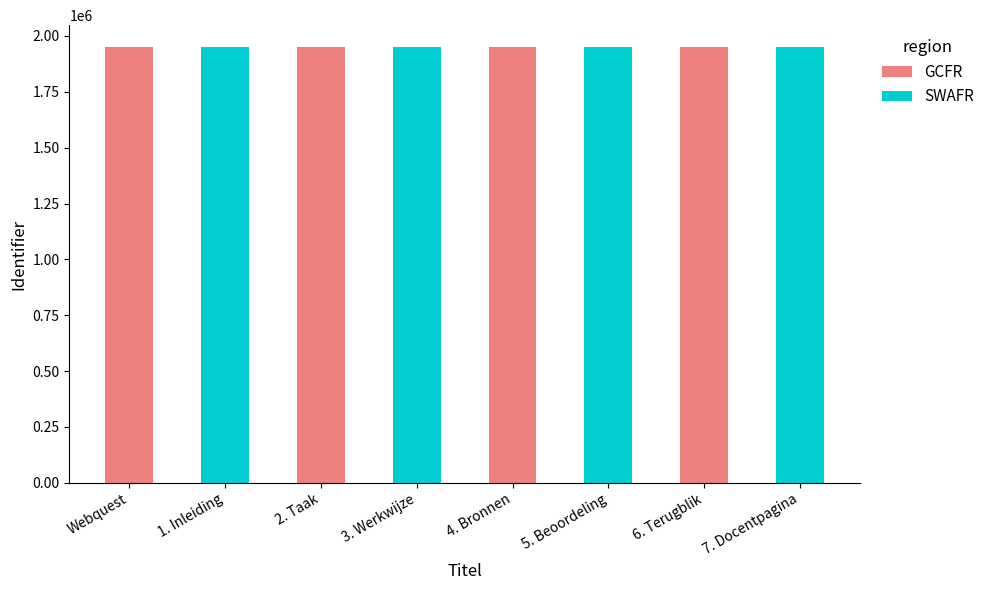

What is the highest value of the GCFR series?

1950855